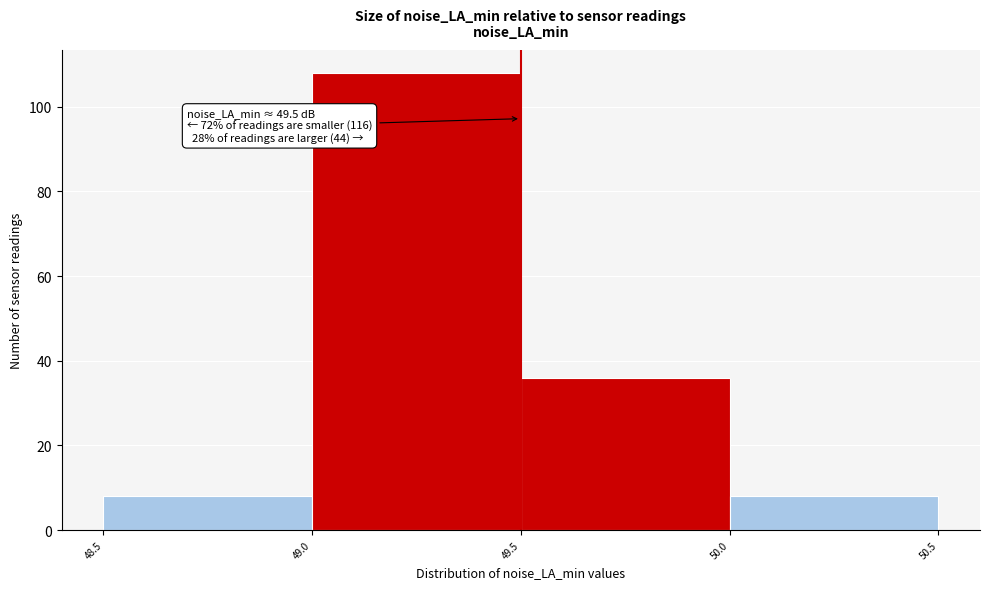

Which range on the x-axis has the tallest bar?

49.0 to 49.5